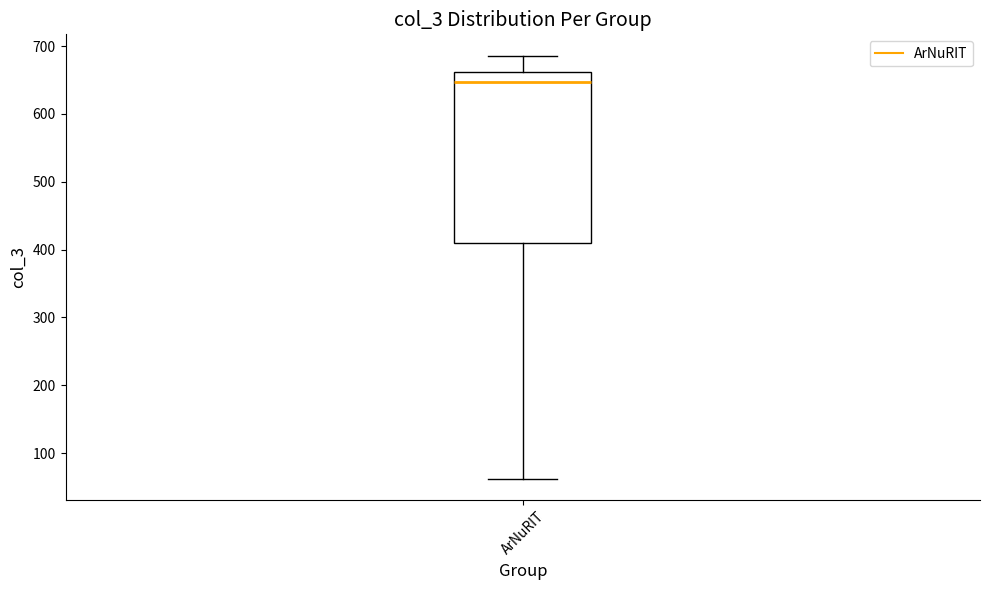

Transcribe this box plot: give where the median line is, the range the box spans, and where the two whiskers end, as read against the y-axis. The values are not printed on the chart, so give them approximately, as read against the axis.

median 650, box 410 to 660, whiskers 60 to 690